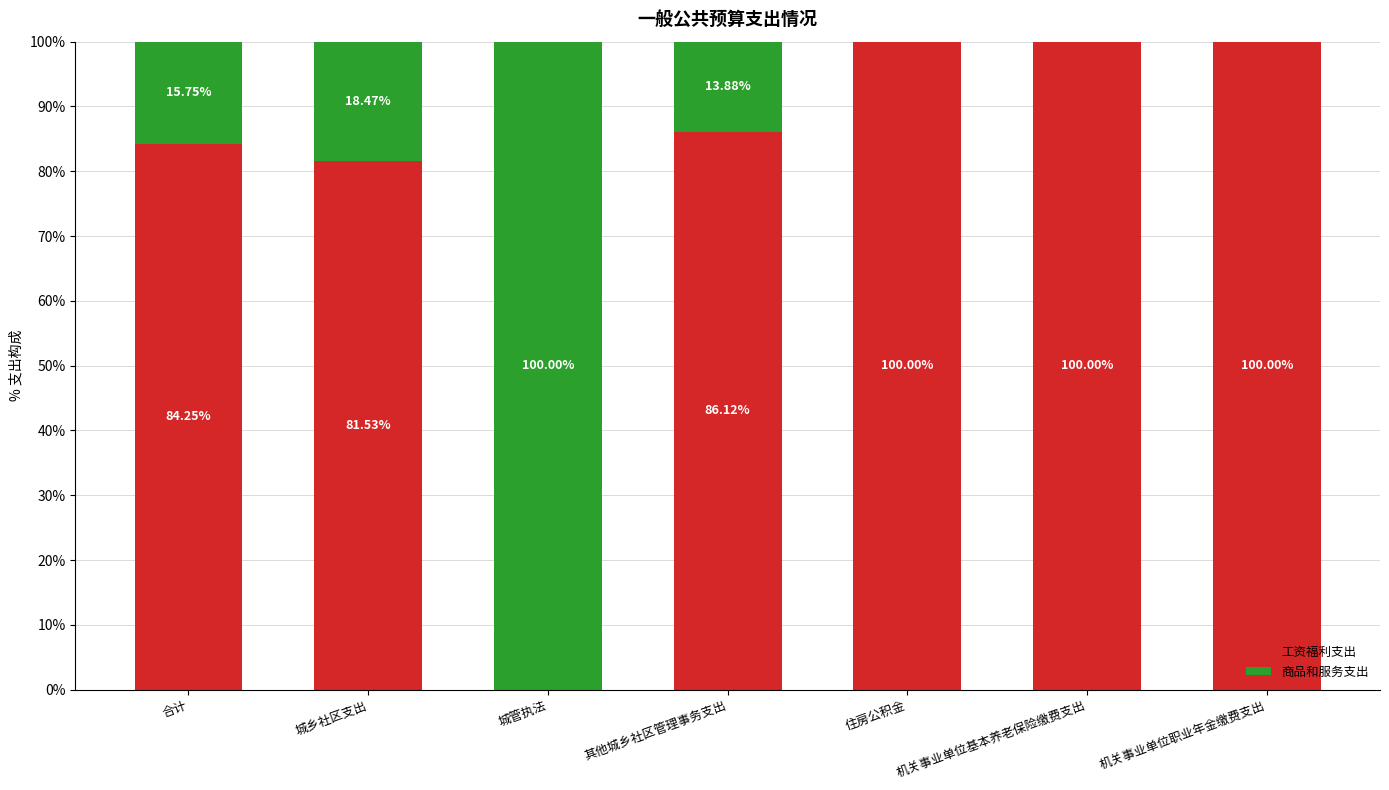

Are the bars horizontal?

No